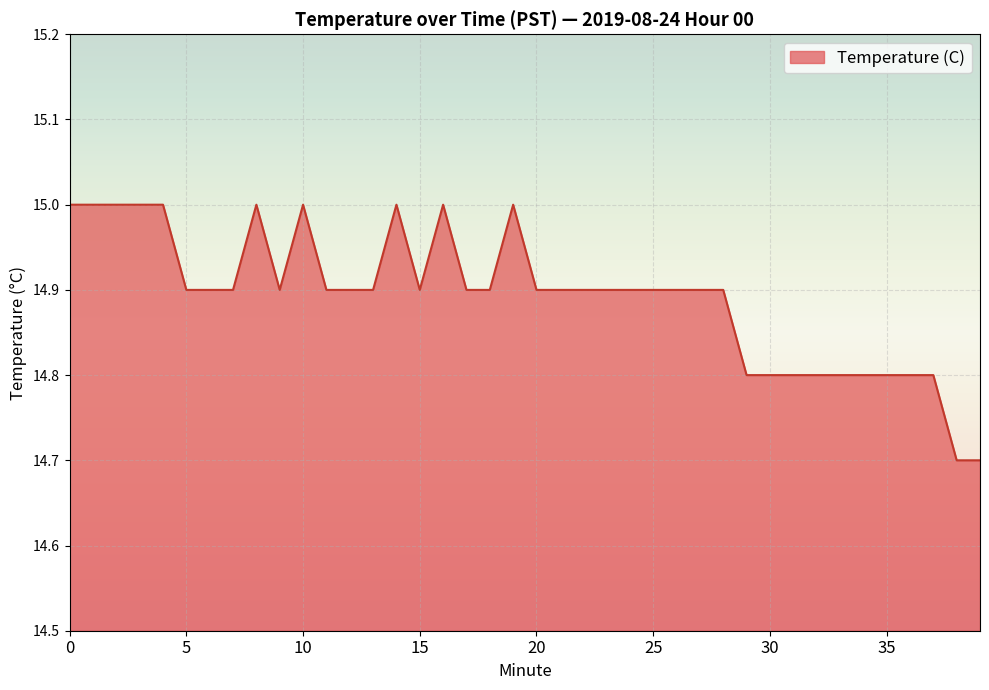

What is the difference between the maximum and minimum values?

0.3